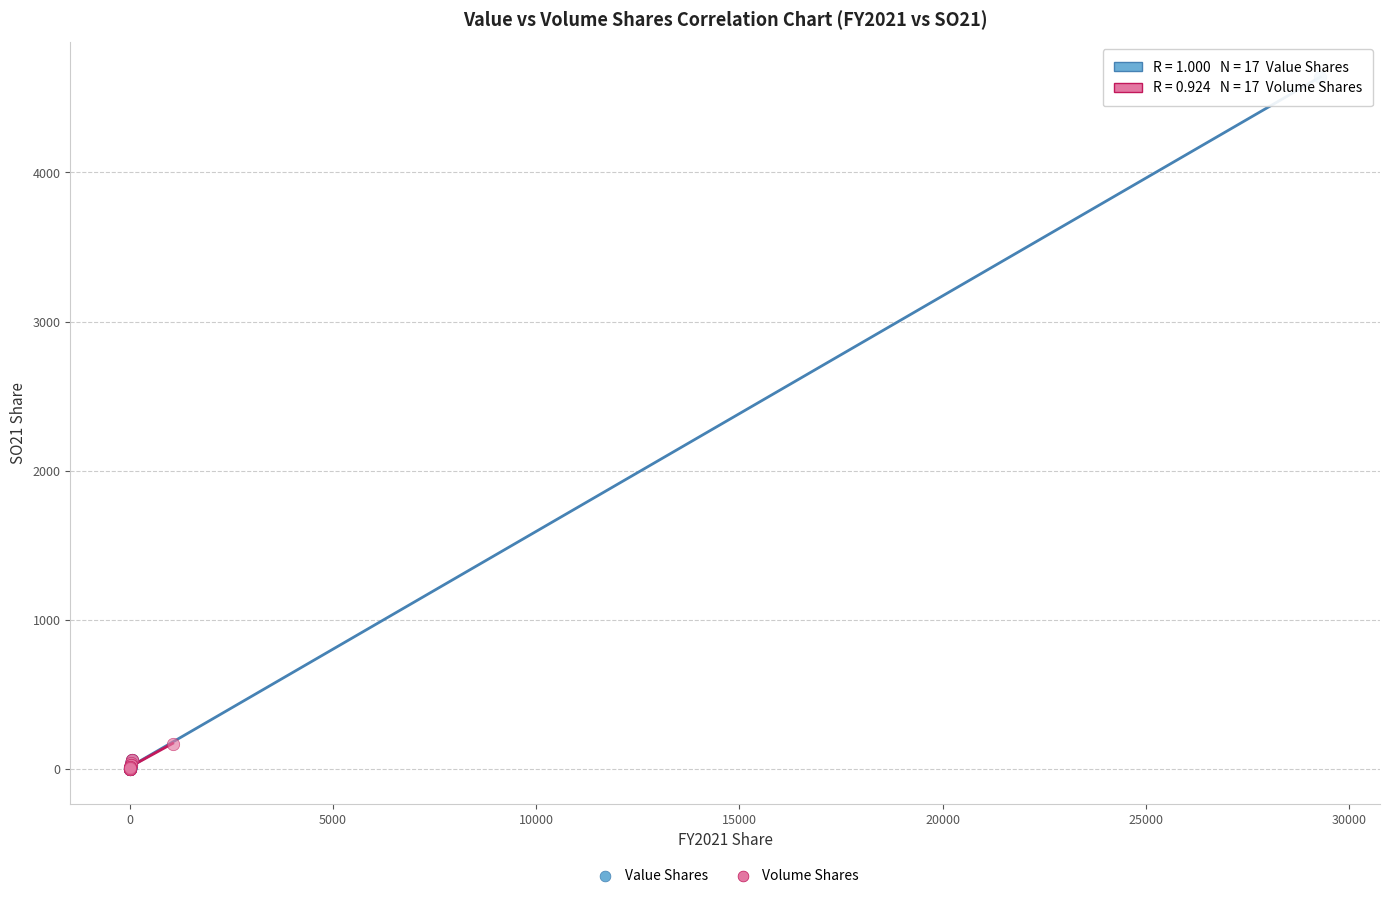

What are all the series names shown in the legend?

Value Shares, Volume Shares